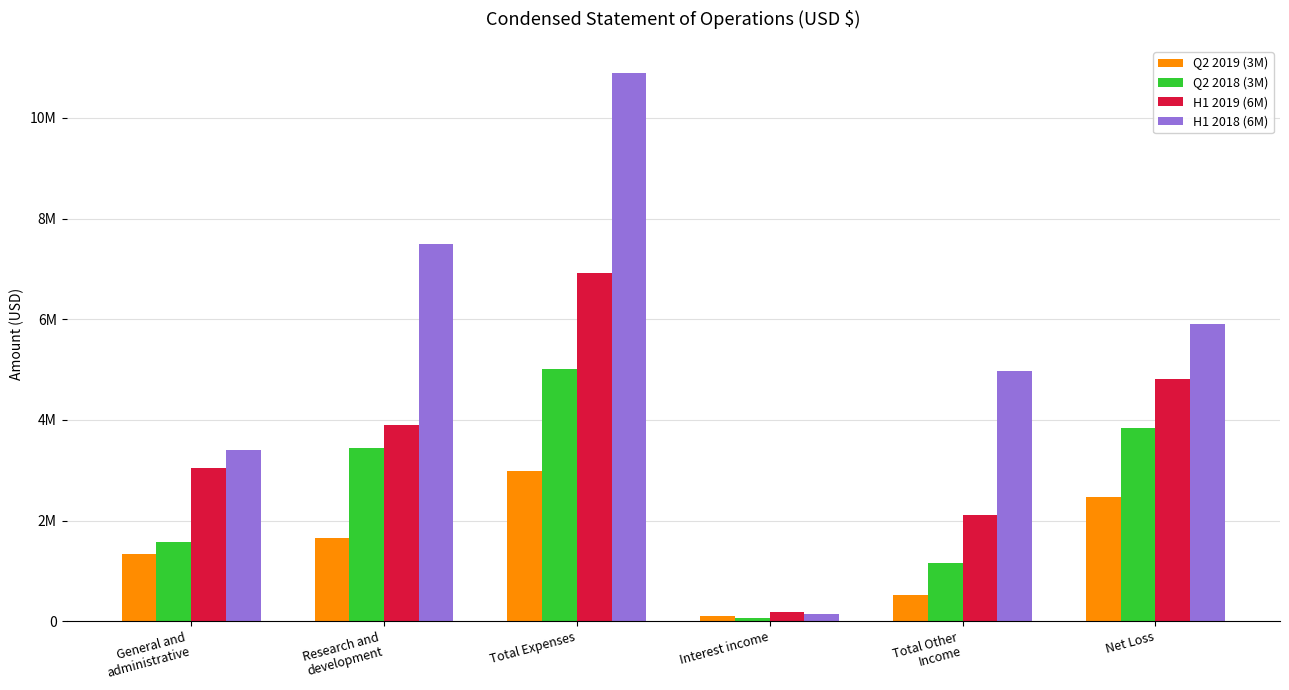

What is the sum of all H1 2019 (6M) values?

20956542